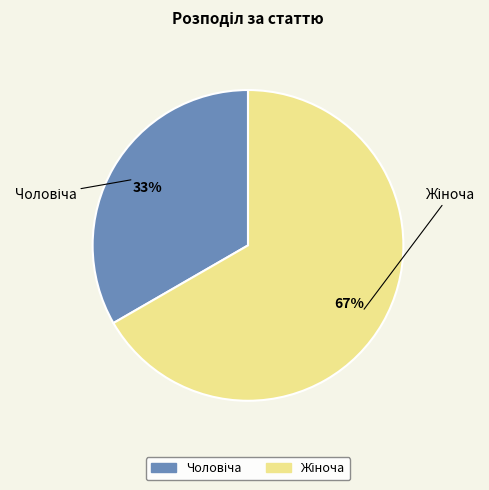

To the nearest percent, what is the average slice percentage?

50%